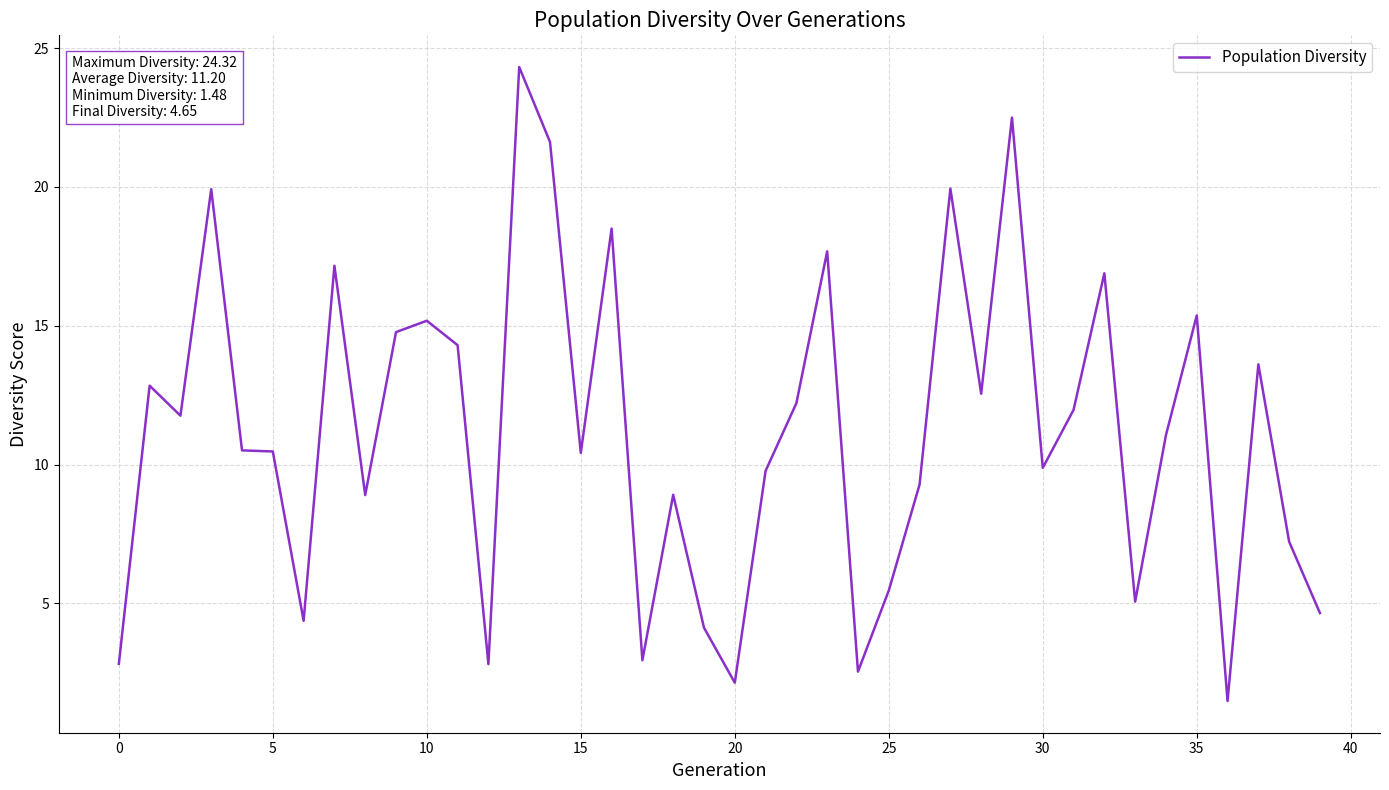

What is the maximum value shown in the chart?

24.3